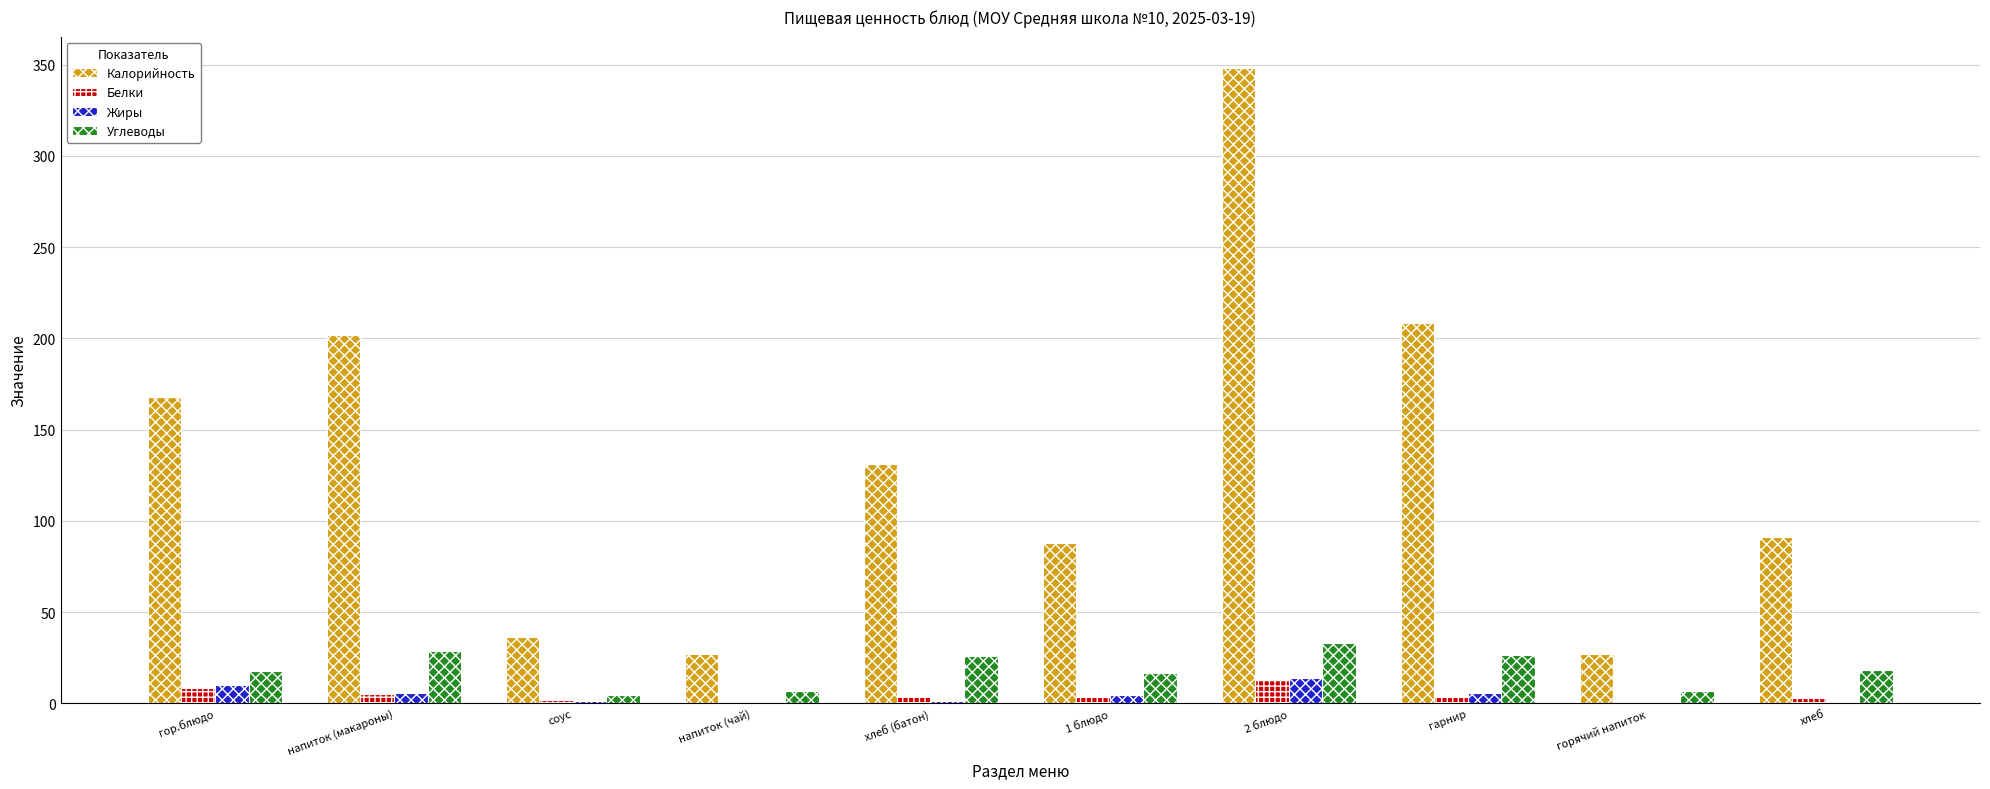

True or false: Калорийность has a value of 288.3 at гор.блюдо.

False